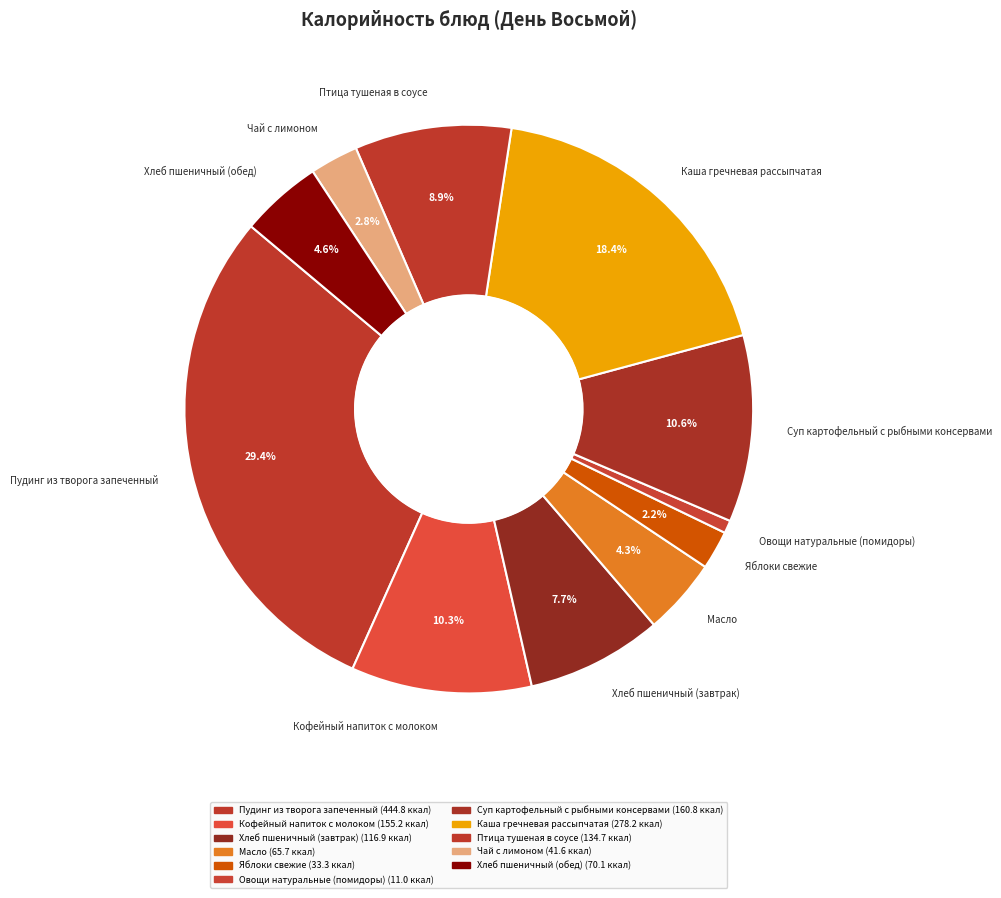

Which has a higher value, Суп картофельный с рыбными консервами or Каша гречневая рассыпчатая?

Каша гречневая рассыпчатая